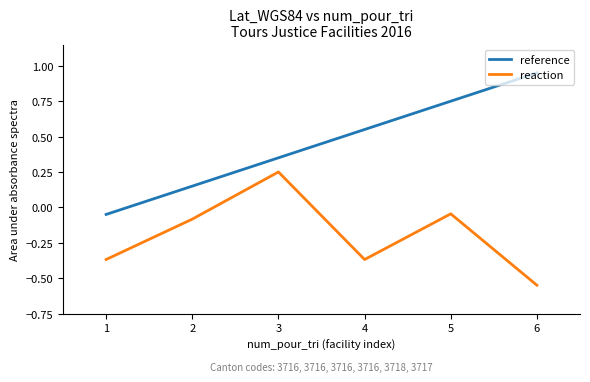

True or false: reference and reaction cross at least once.

False